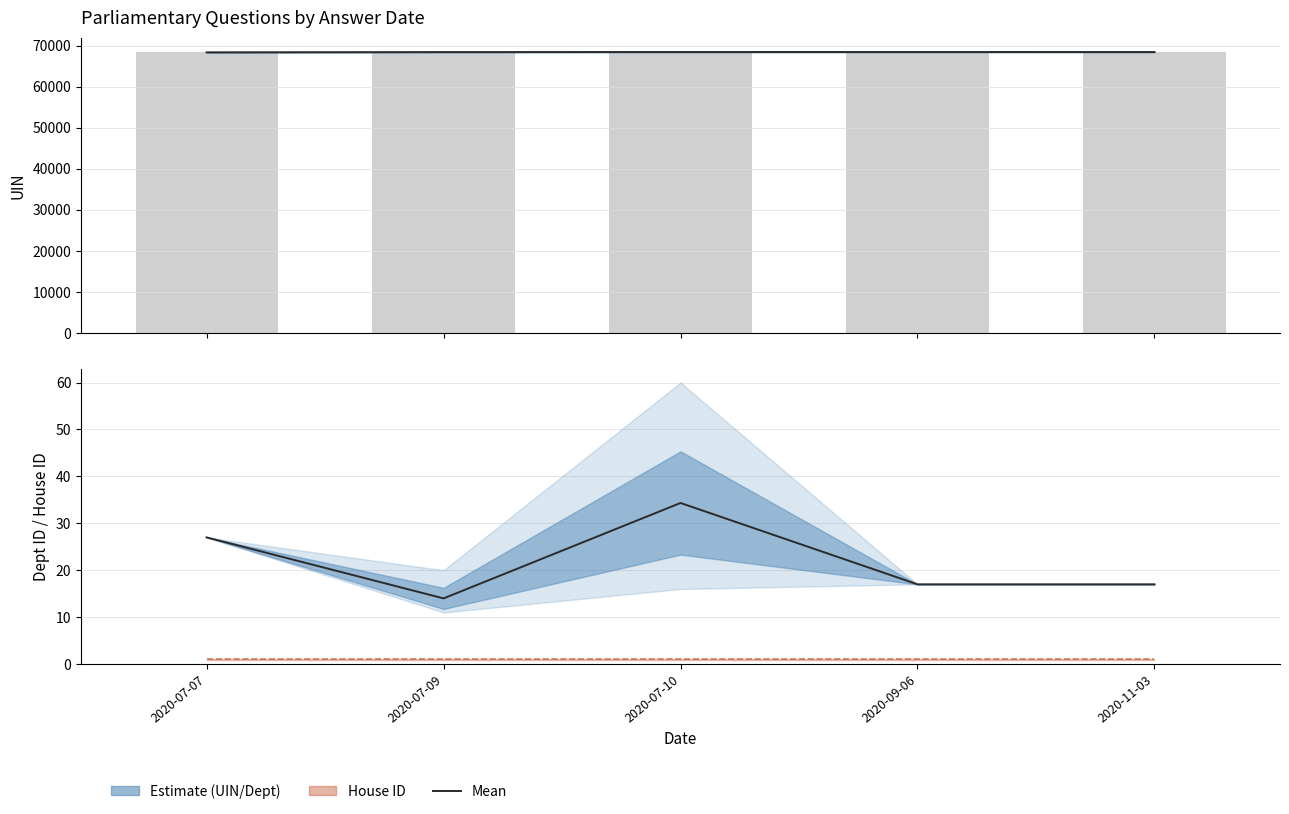

Are the bars grouped side by side (vs. stacked)?

Yes